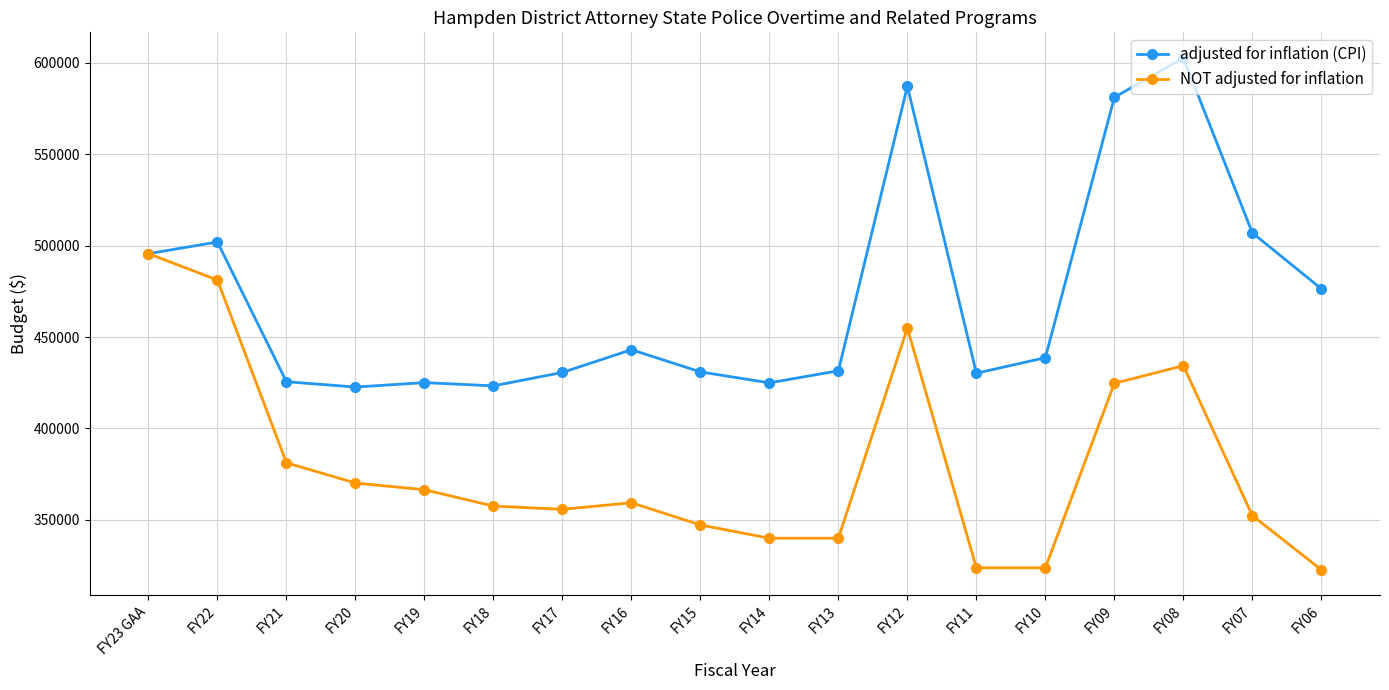

How many values in the NOT adjusted for inflation series are below 359318?

9